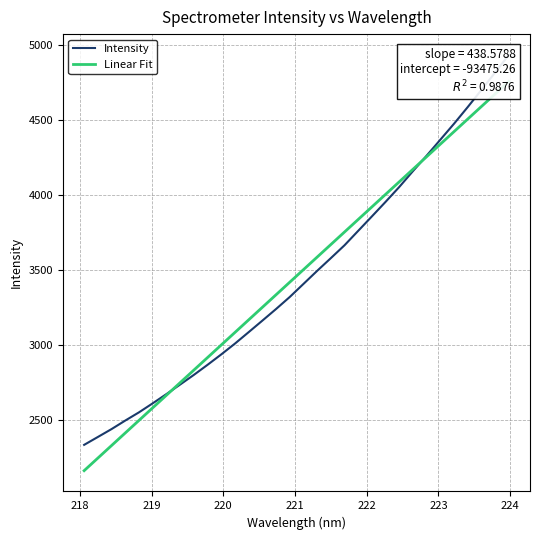

Rank the series by their average value, from highest to lowest.

Linear Fit, Intensity